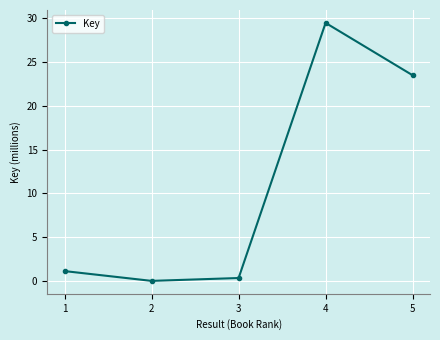

What is the maximum value shown in the chart?

29.5